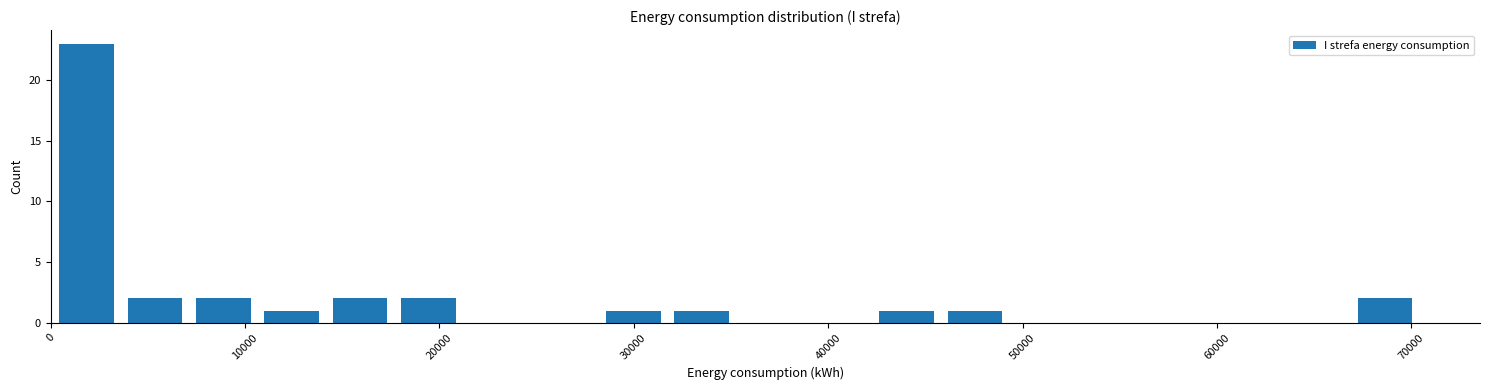

Read against the x-axis, roughly where is the centre of the tallest bar?

2000